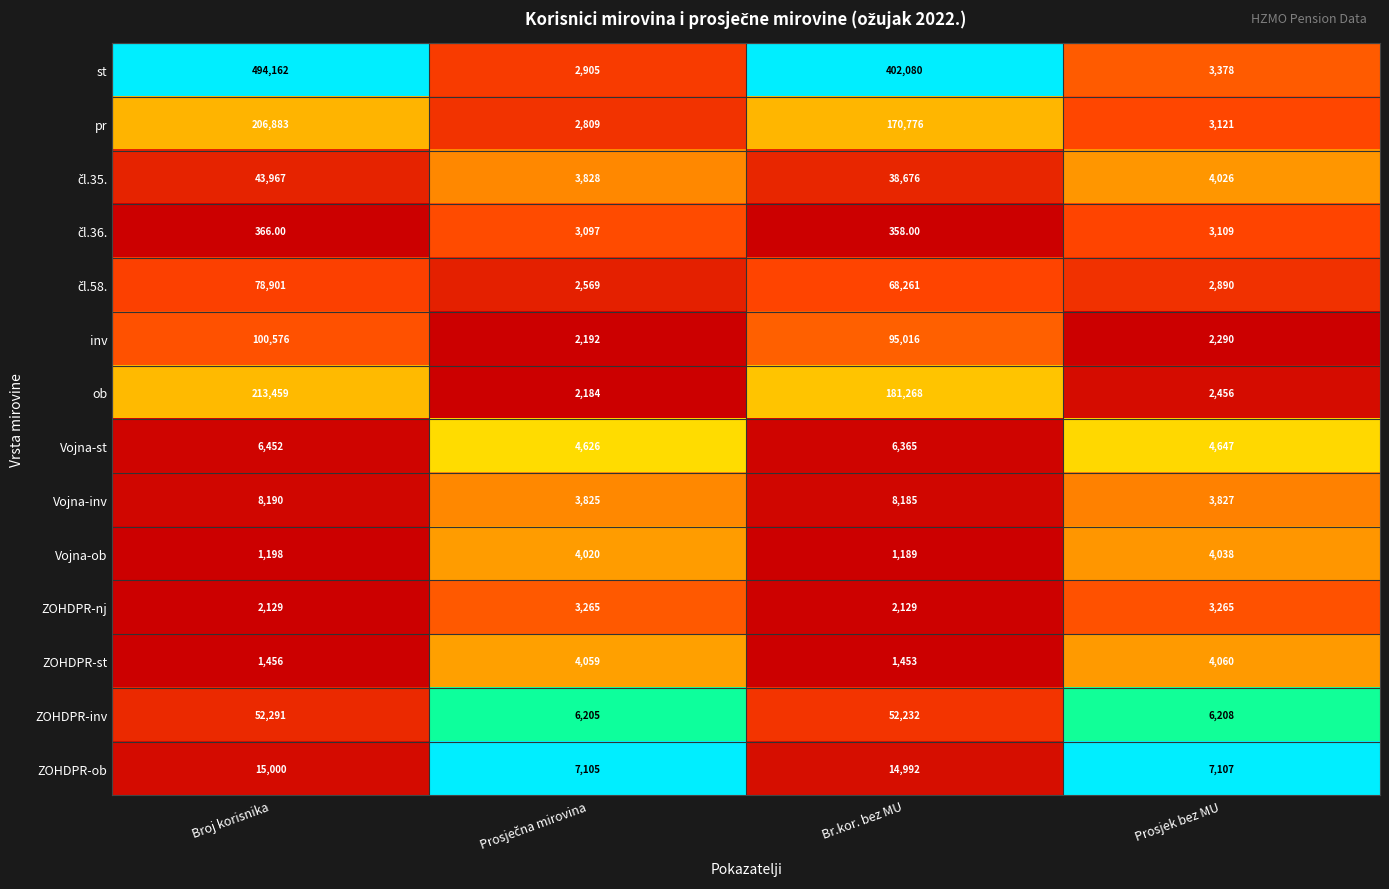

Which series has the widest spread of values?

st